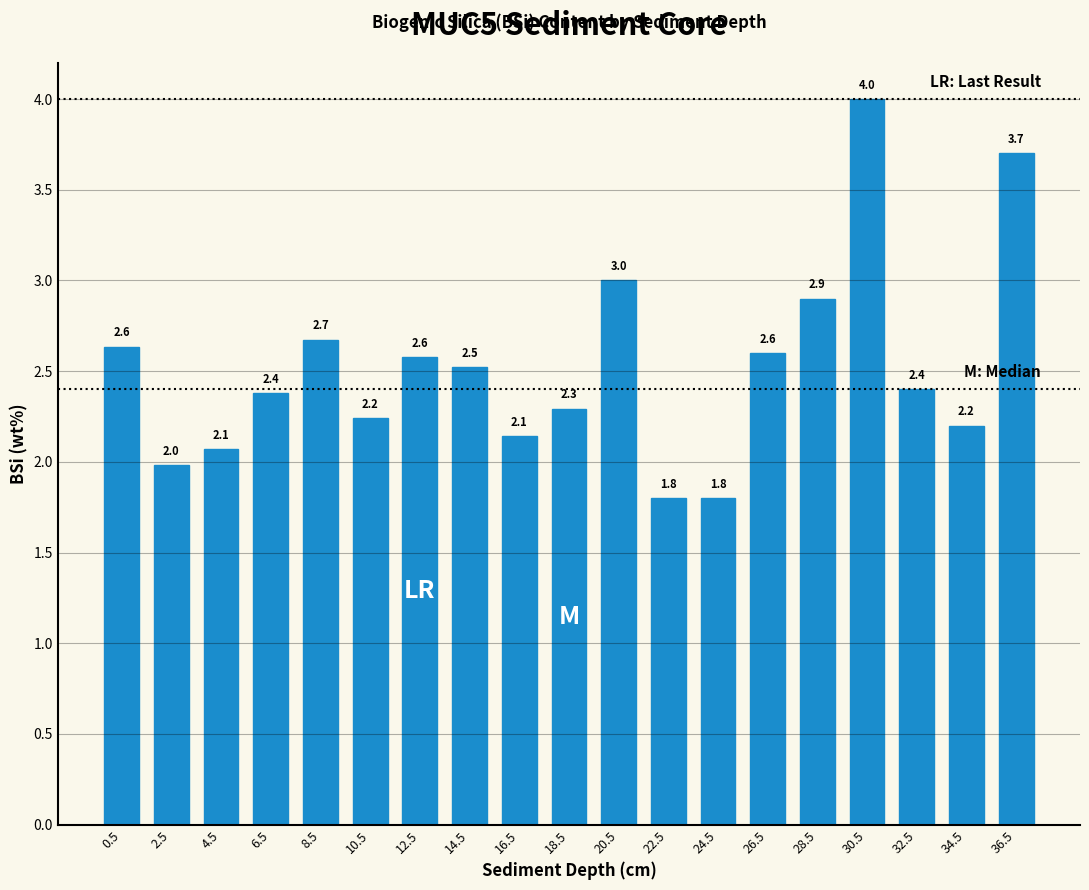

Where does the data first go above 2?

0.5